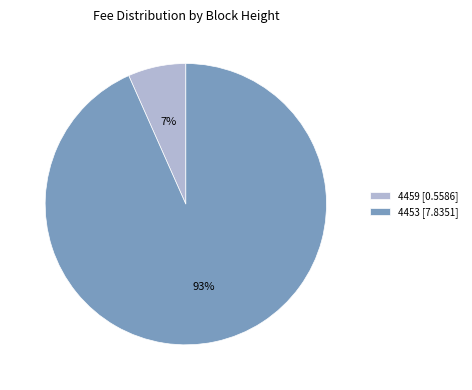

Is there any slice that represents more than half of the pie?

Yes